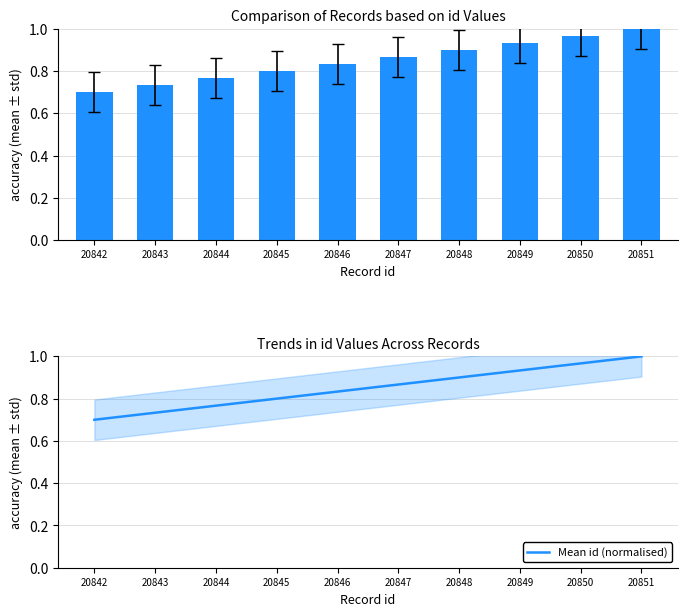

What is the sum of the id (normalised) values at 20849 and 20851?

1.9